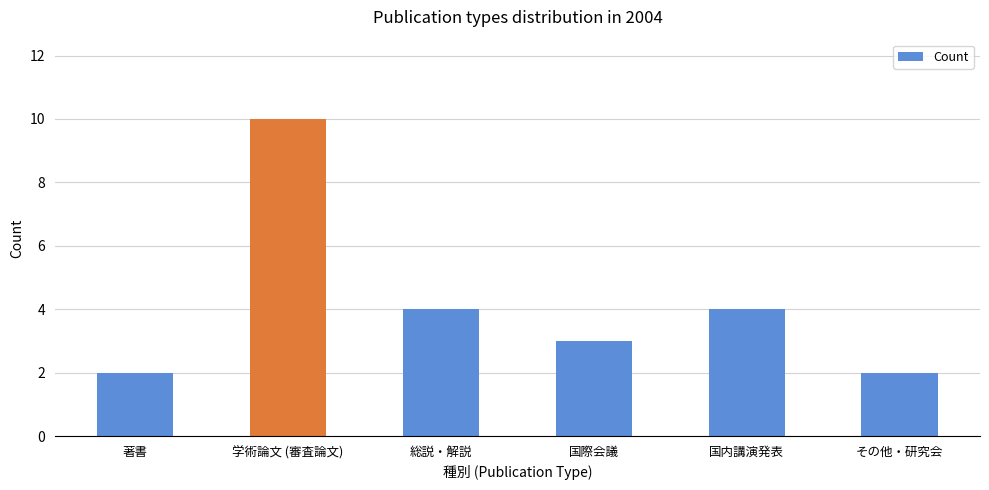

What is the ratio of the value at その他・研究会 to the value at 国際会議?

0.7